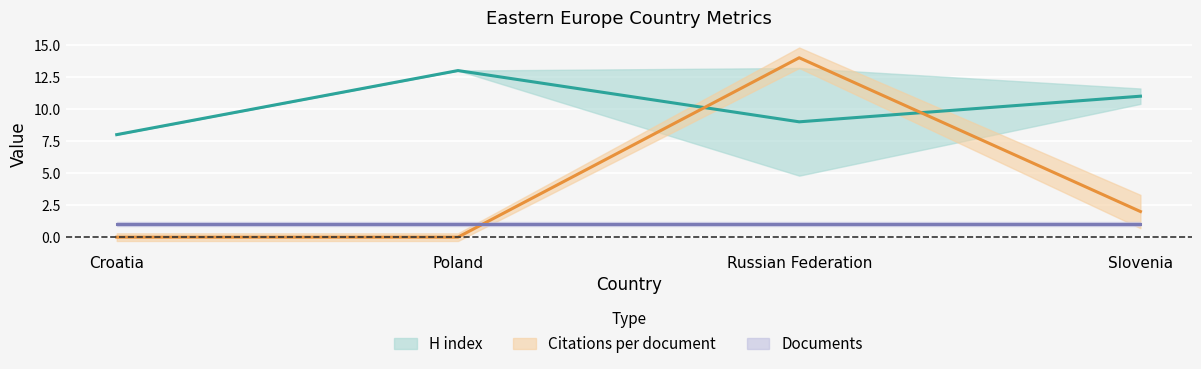

Which series has the widest spread of values?

Citations